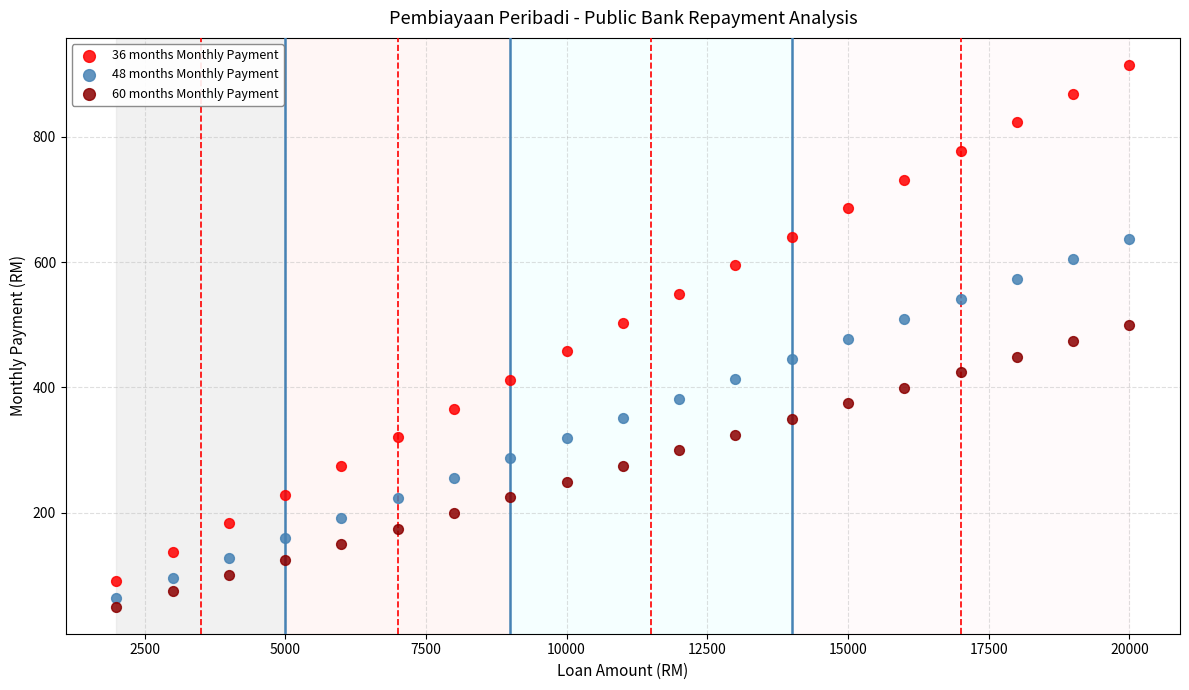

Which series reaches the minimum Y coordinate?

60 months Monthly Payment